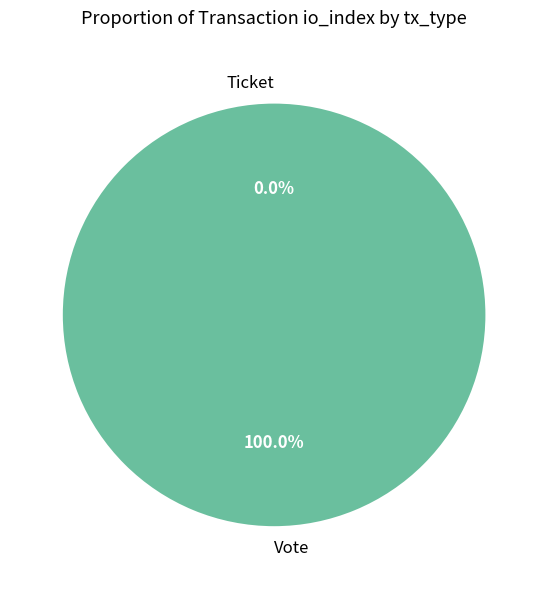

True or false: Vote accounts for 100% of the total.

True